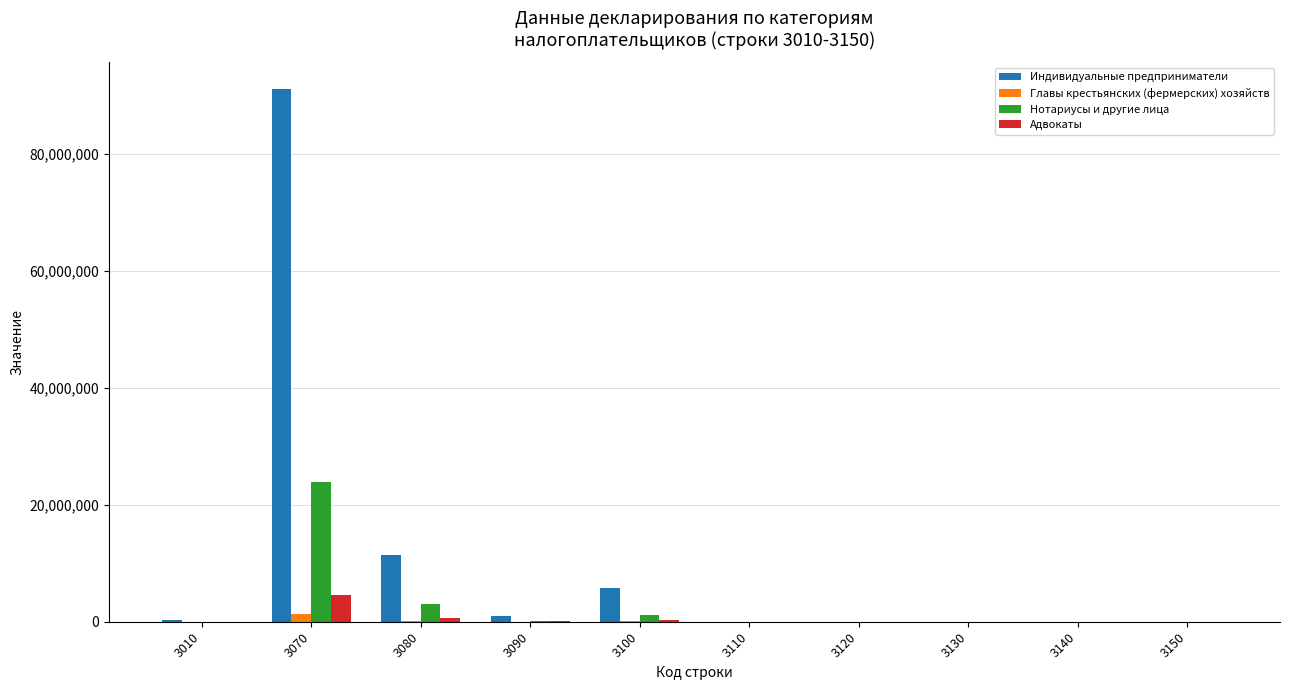

Count the number of categories in the chart.

10